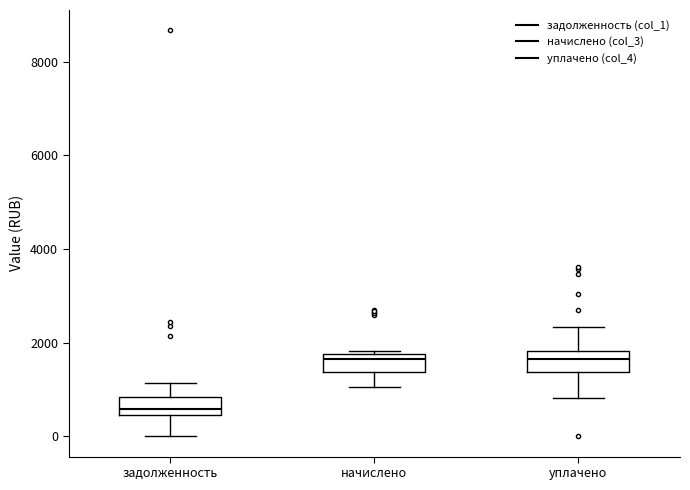

Where does the upper whisker of the box for уплачено end on the y-axis? The values are not printed on the chart, so give them approximately, as read against the axis.

2400